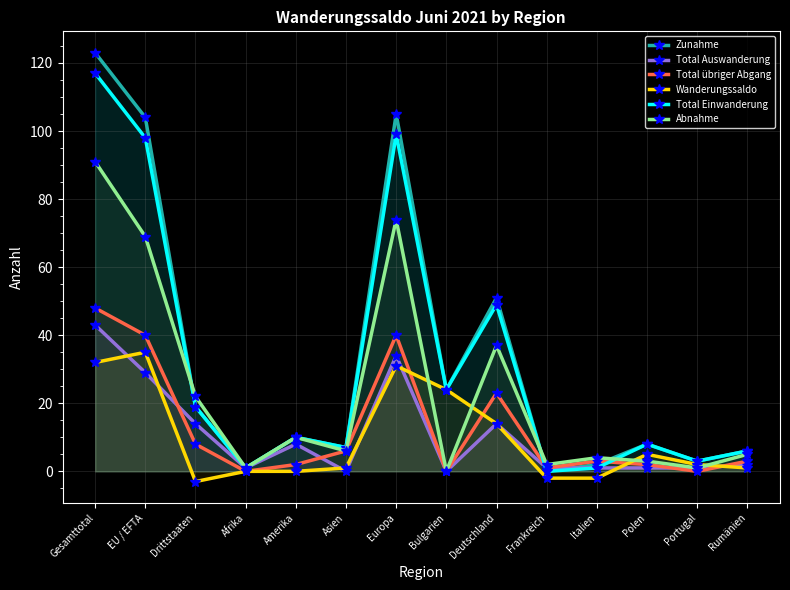

Where do Zunahme and Total Auswanderung first cross each other?

Deutschland and Frankreich